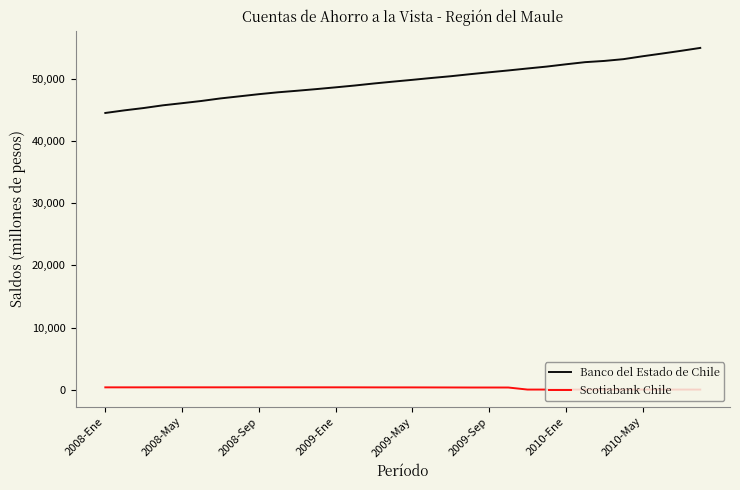

Which series has the largest total across all categories?

Banco del Estado de Chile